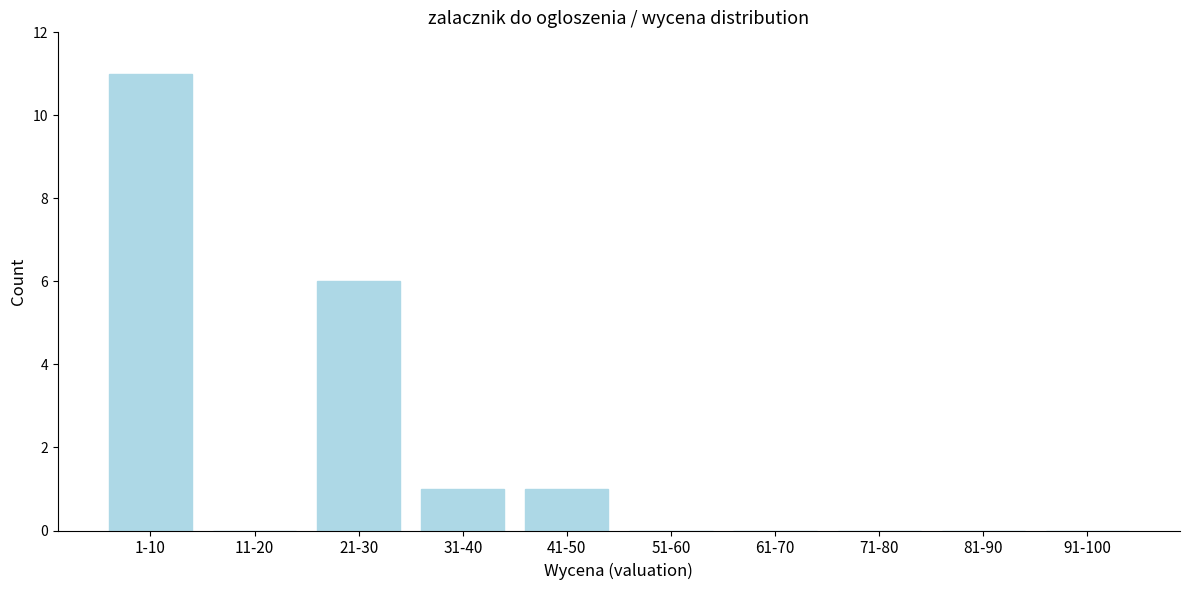

Reading right to left, list all the values displayed in this chart.

91-100=0	81-90=0	71-80=0	61-70=0	51-60=0	41-50=1	31-40=1	21-30=6	11-20=0	1-10=11